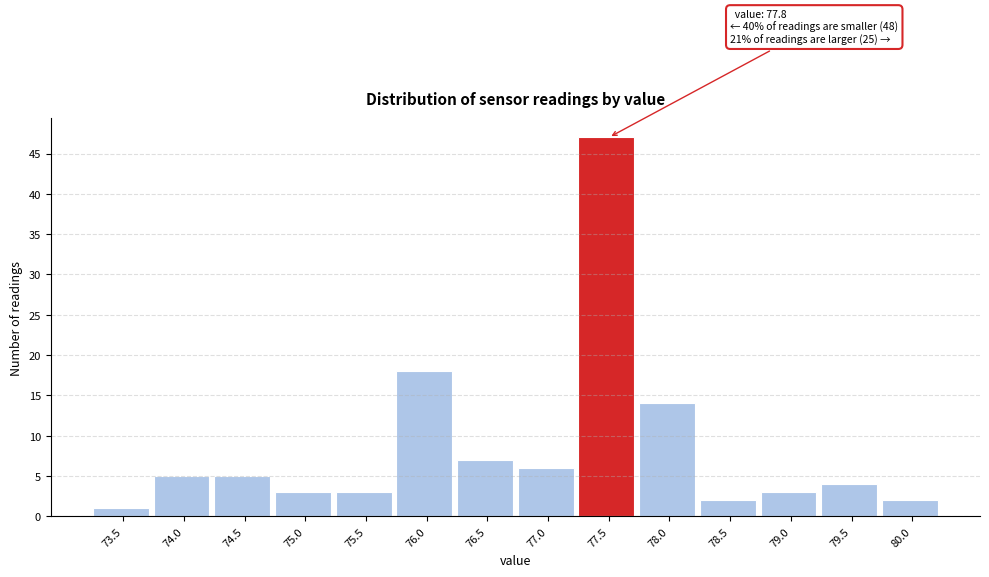

Reading left to right, transcribe all the data shown in this chart.

73.5=1	74.0=5	74.5=5	75.0=3	75.5=3	76.0=18	76.5=7	77.0=6	77.5=47	78.0=14	78.5=2	79.0=3	79.5=4	80.0=2